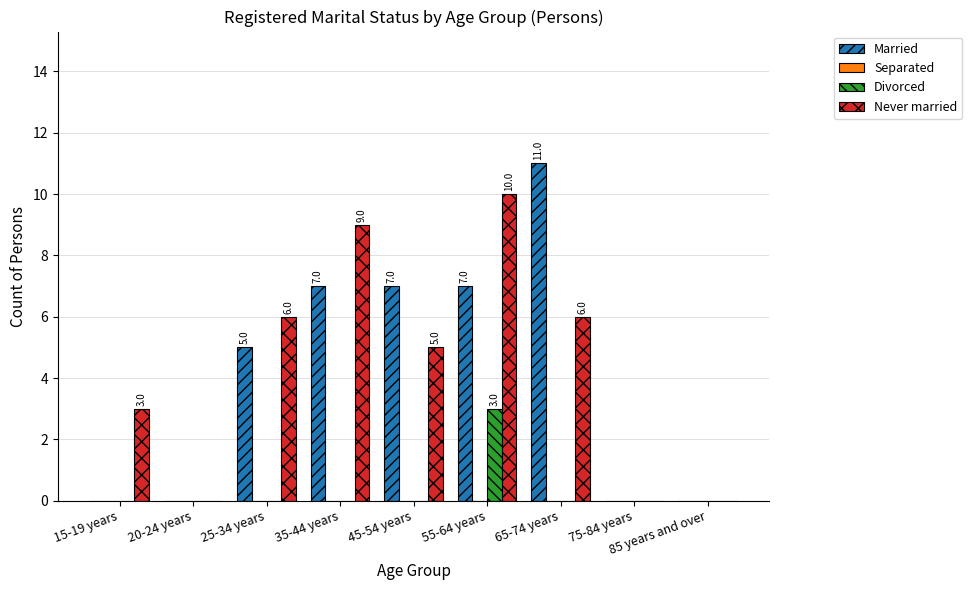

Count the number of categories in the chart.

9